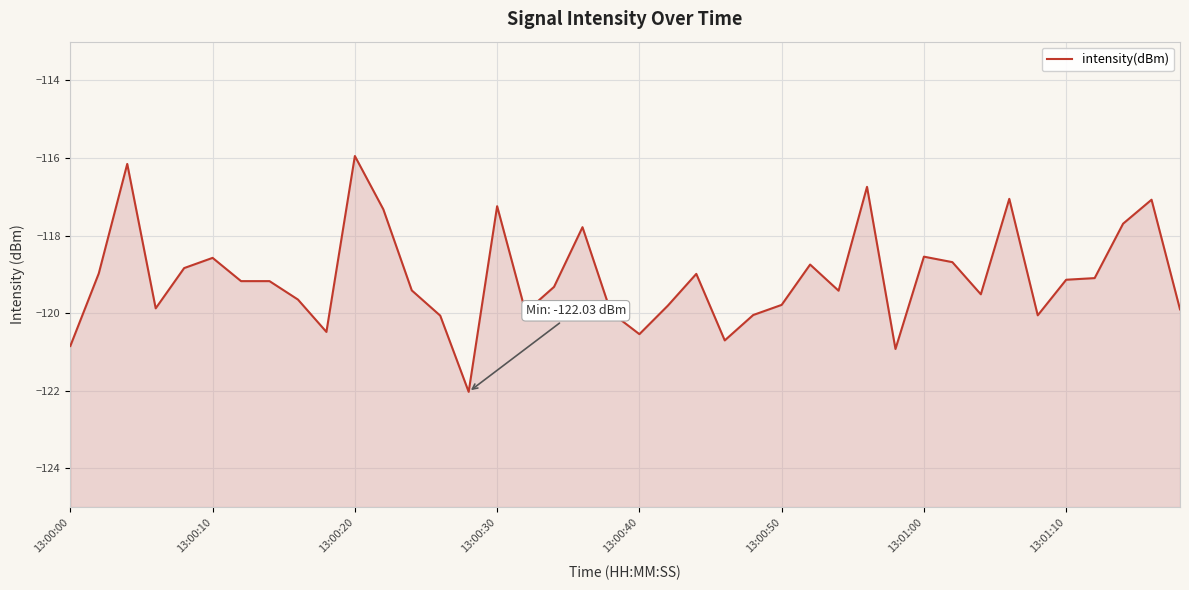

What position from the left is 8?

9